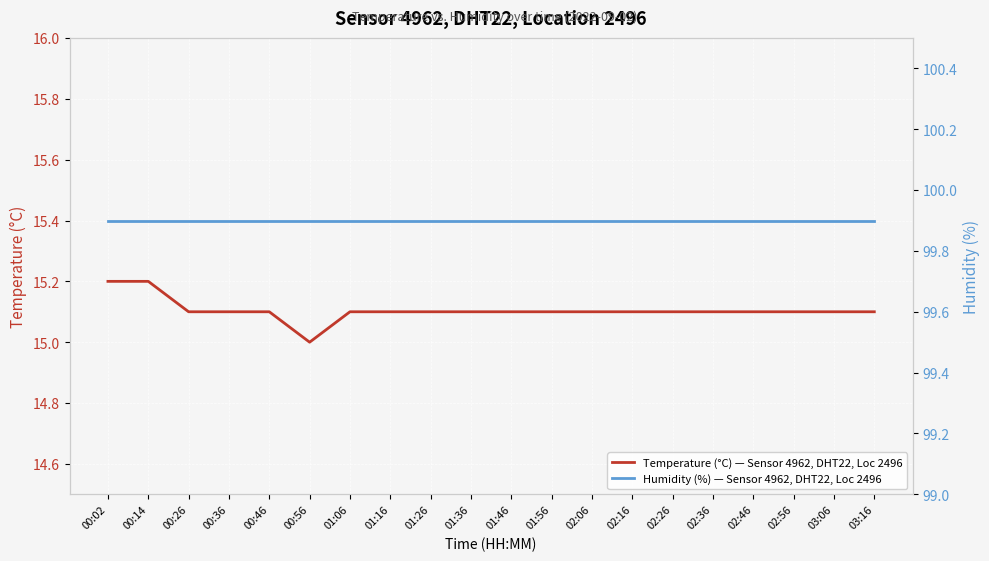

Rank the series by their average value, from highest to lowest.

Humidity (%) — Sensor 4962, DHT22, Loc 2496, Temperature (°C) — Sensor 4962, DHT22, Loc 2496